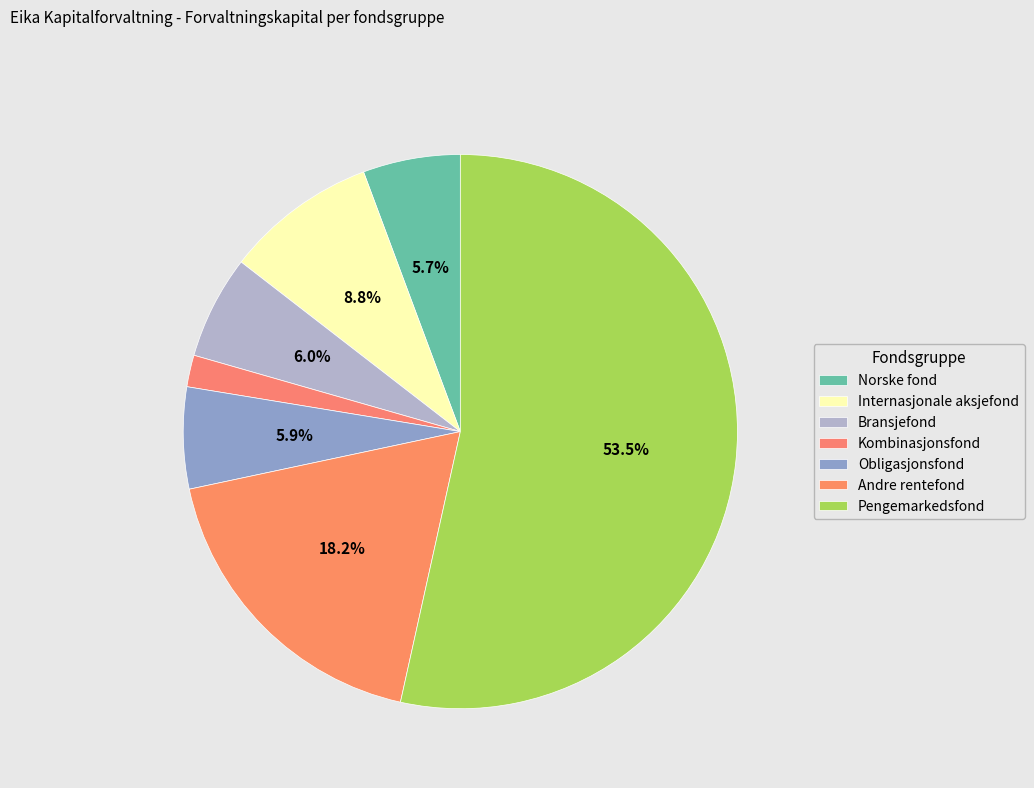

Which slice represents more than half of the pie?

Pengemarkedsfond